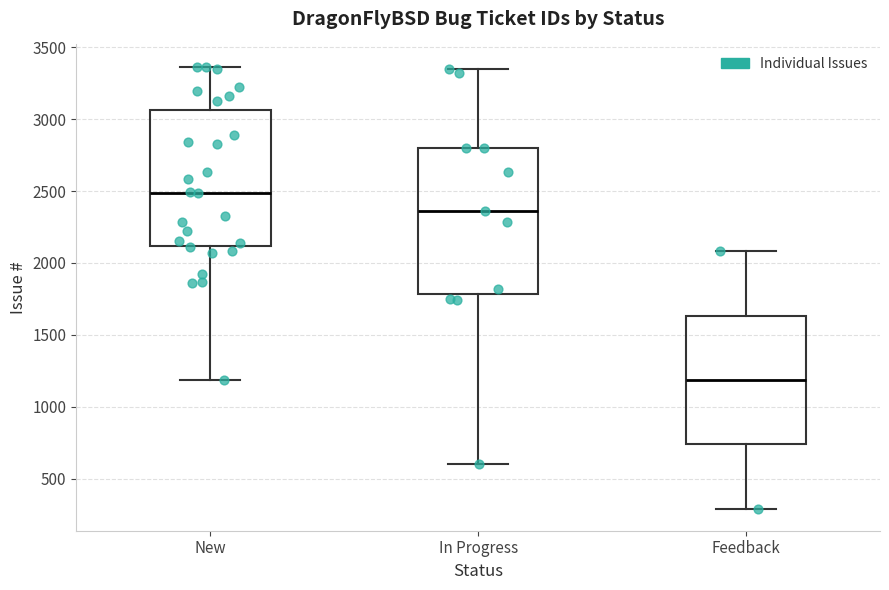

Where does the median line of the box for Feedback sit on the y-axis? The values are not printed on the chart, so give them approximately, as read against the axis.

1200